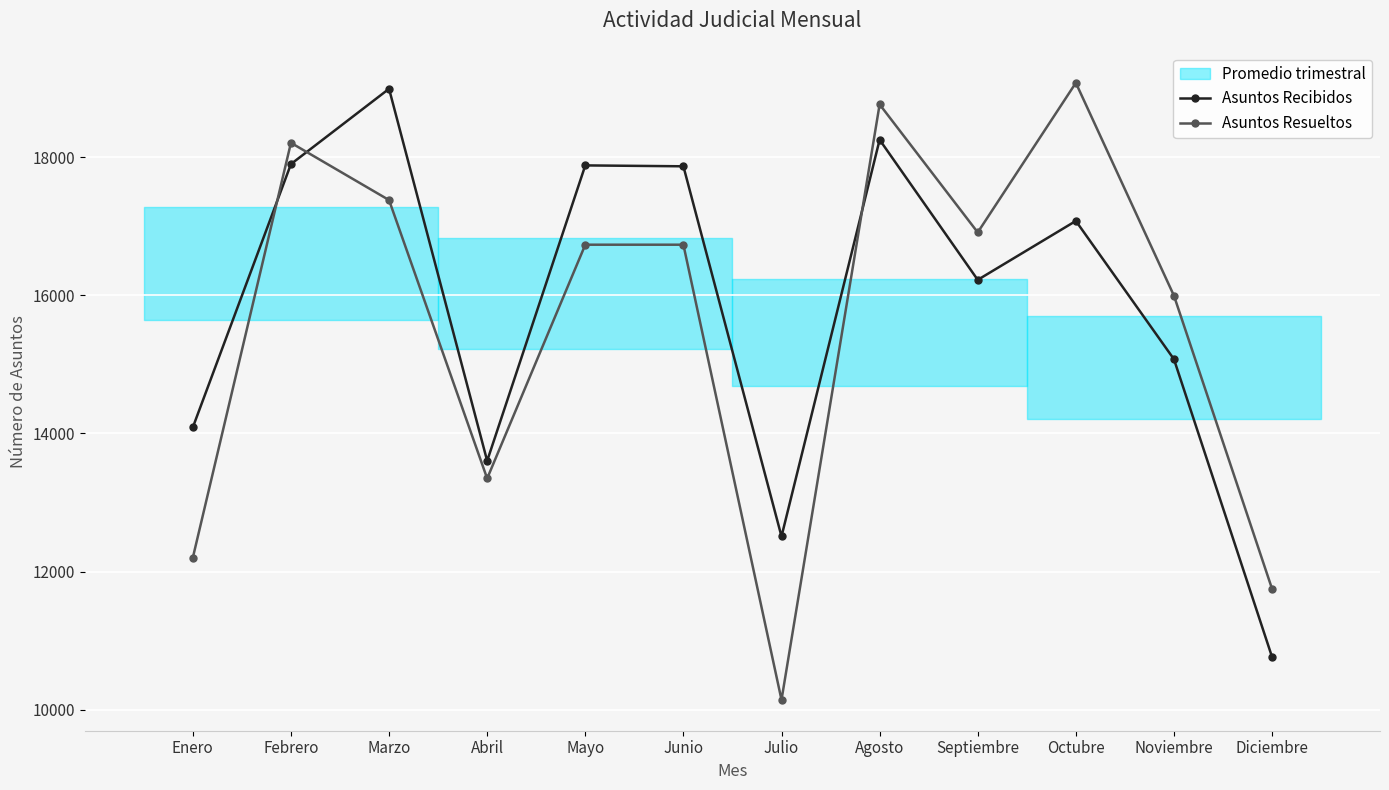

Is this an area chart (filled region under the line)?

No